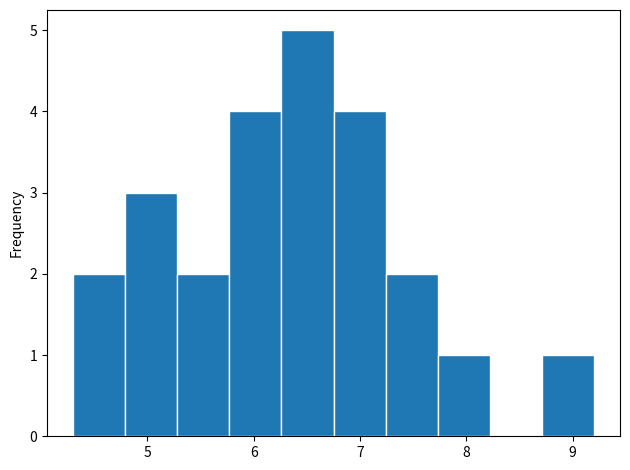

Which range on the x-axis has the tallest bar?

6.26 to 6.75